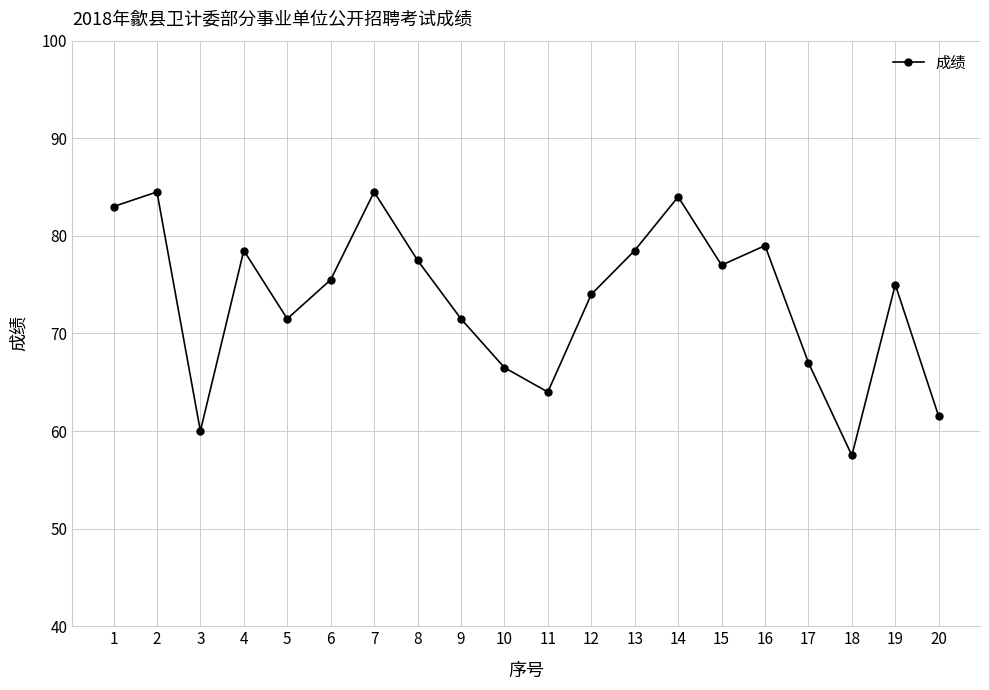

How many points are higher than both their immediate neighbors (excluding endpoints)?

6